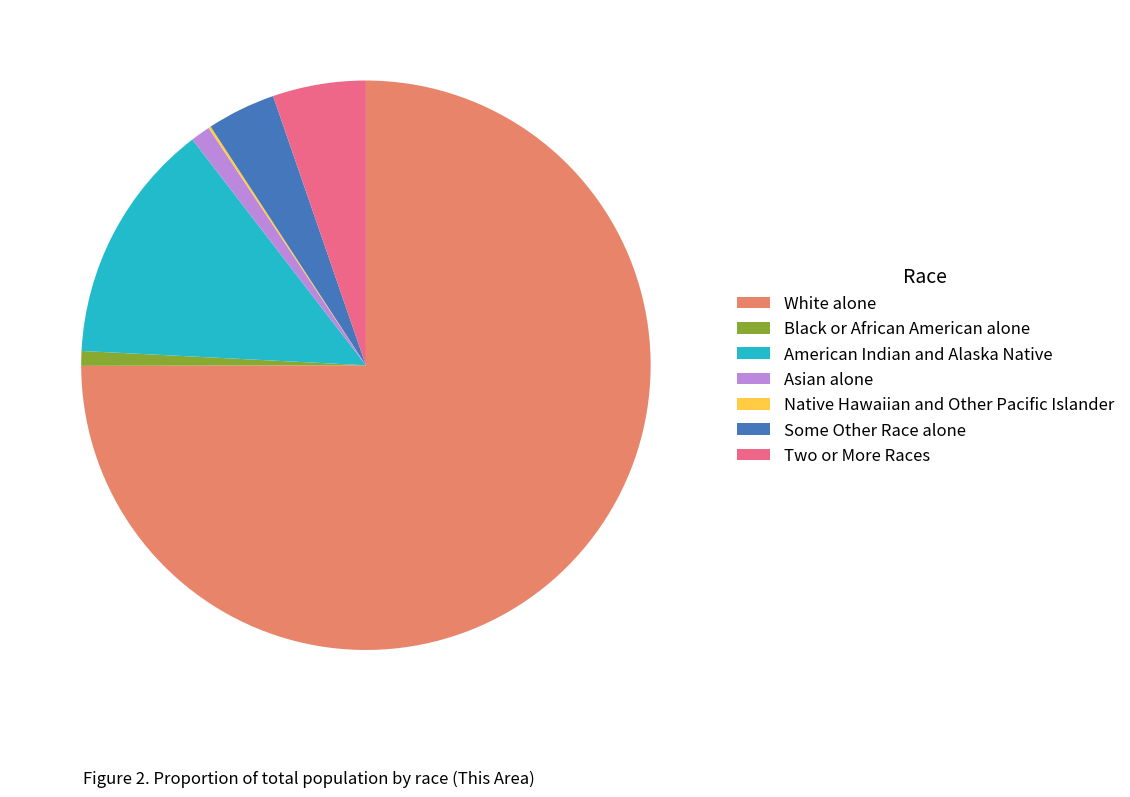

What is the largest slice in the pie chart?

White alone